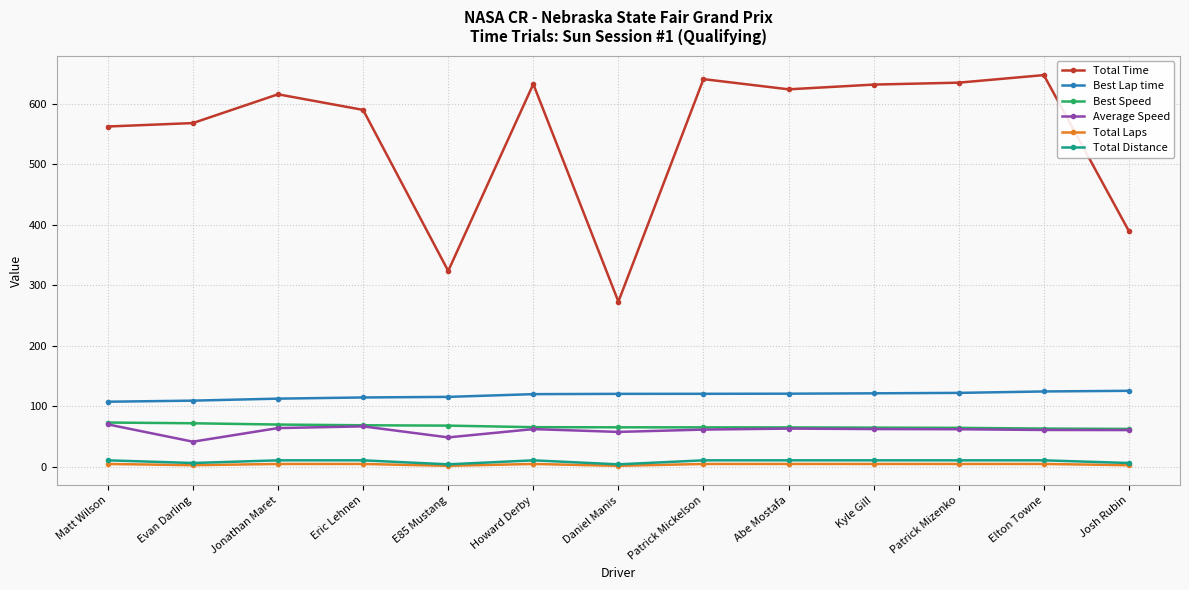

What is the value of the Total Distance point at the 5th from the left?

4.4